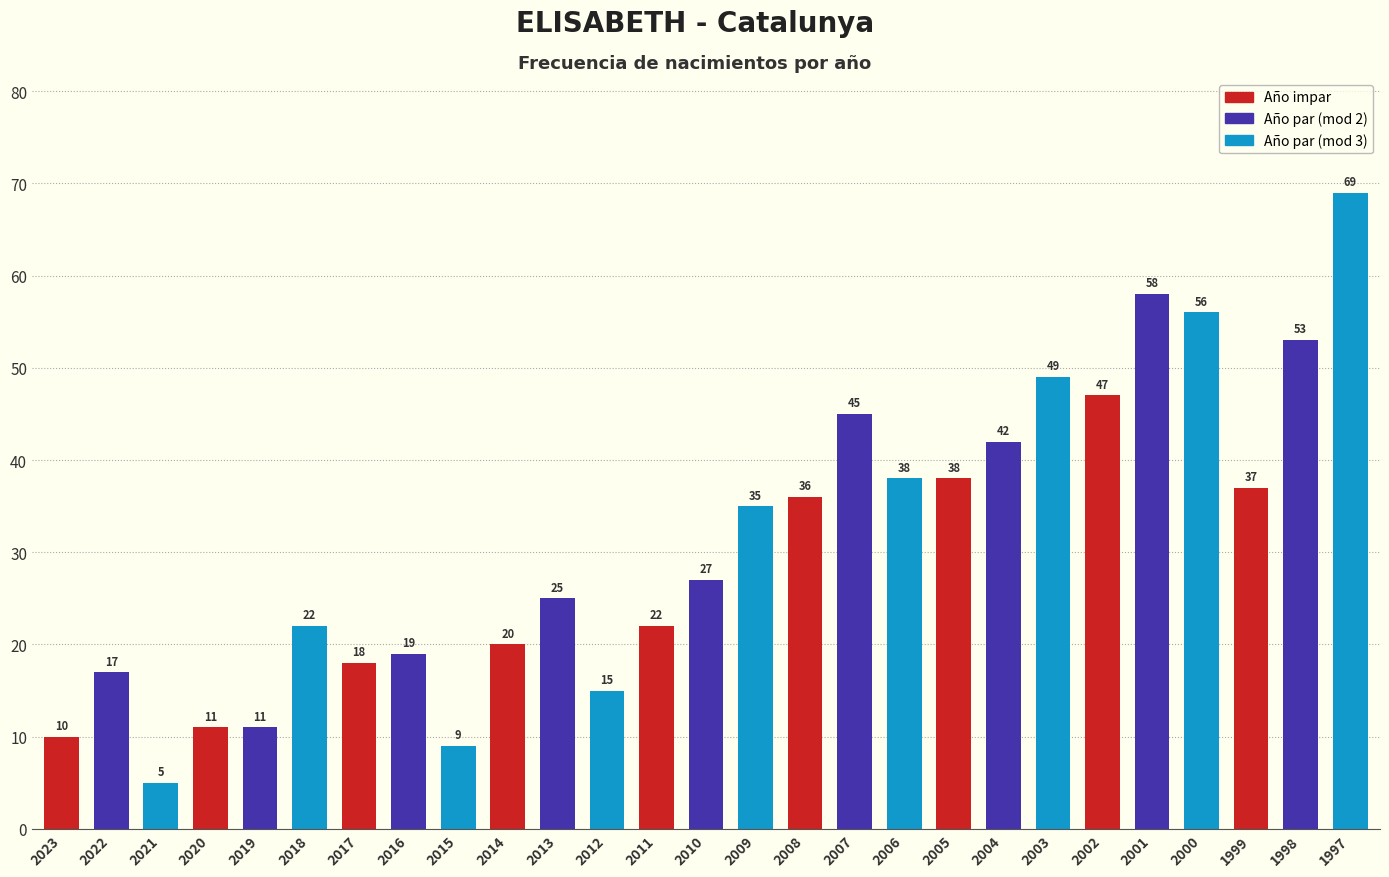

The chart shows a value of 22 at 2018. True or false?

True